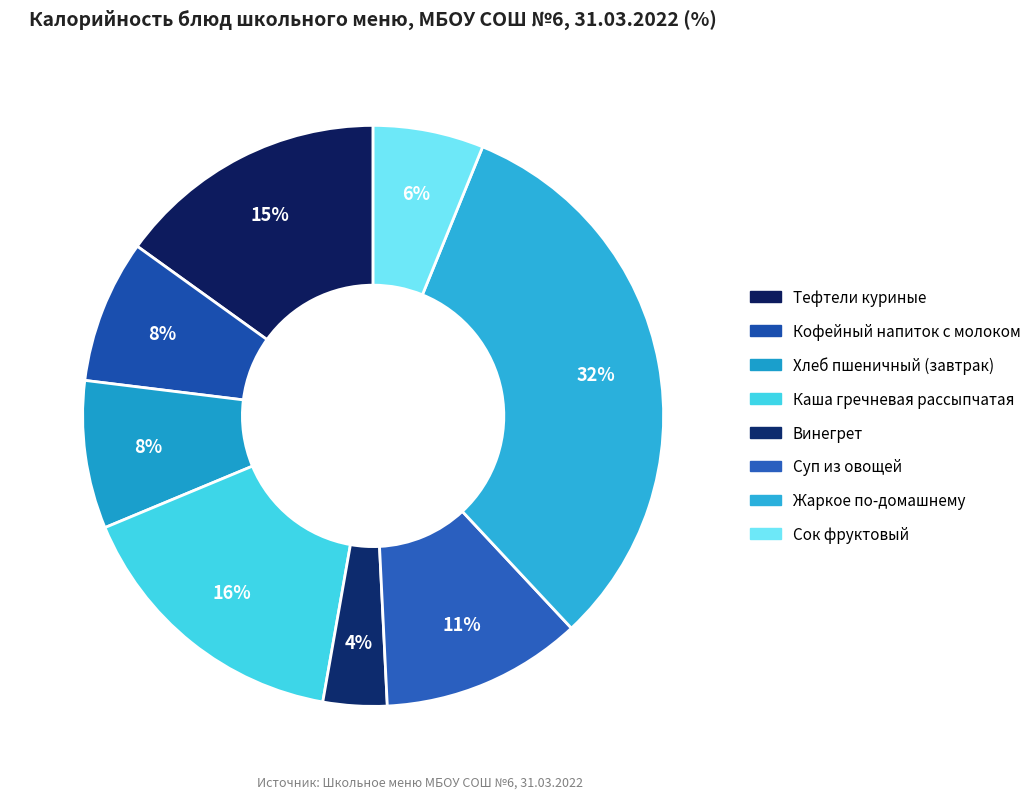

Which category has the smallest portion of the pie?

Винегрет